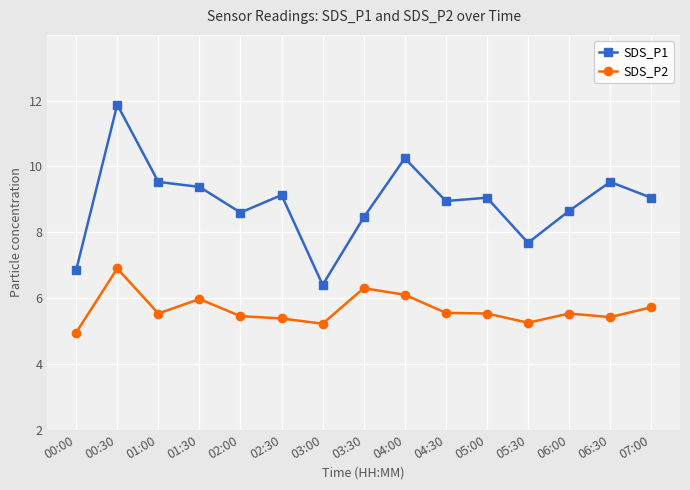

Is it true that SDS_P2 equals 4.0 at 01:30?

True